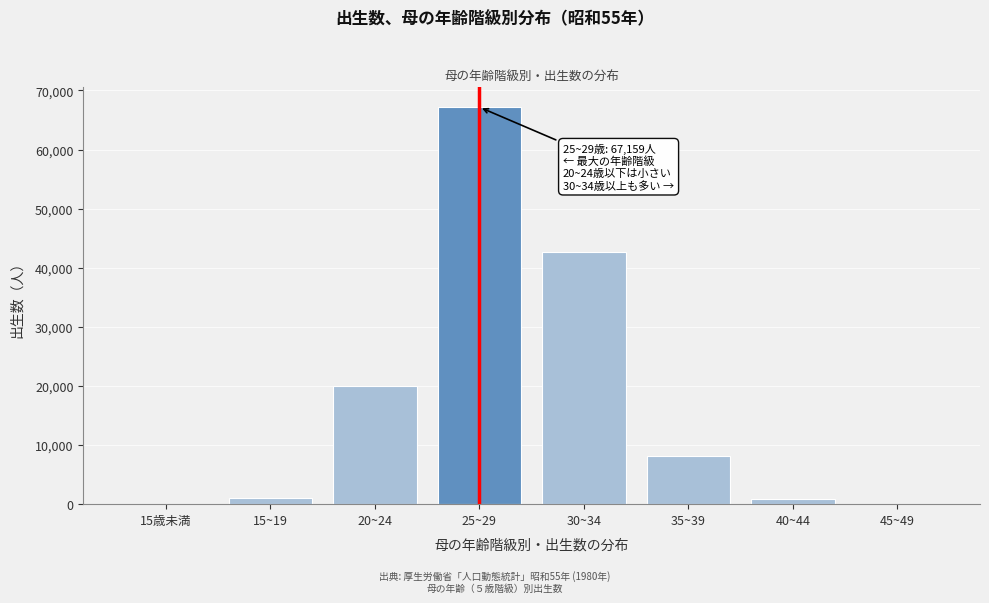

What is the ratio of the value at 20~24 to the value at 30~34?

0.5